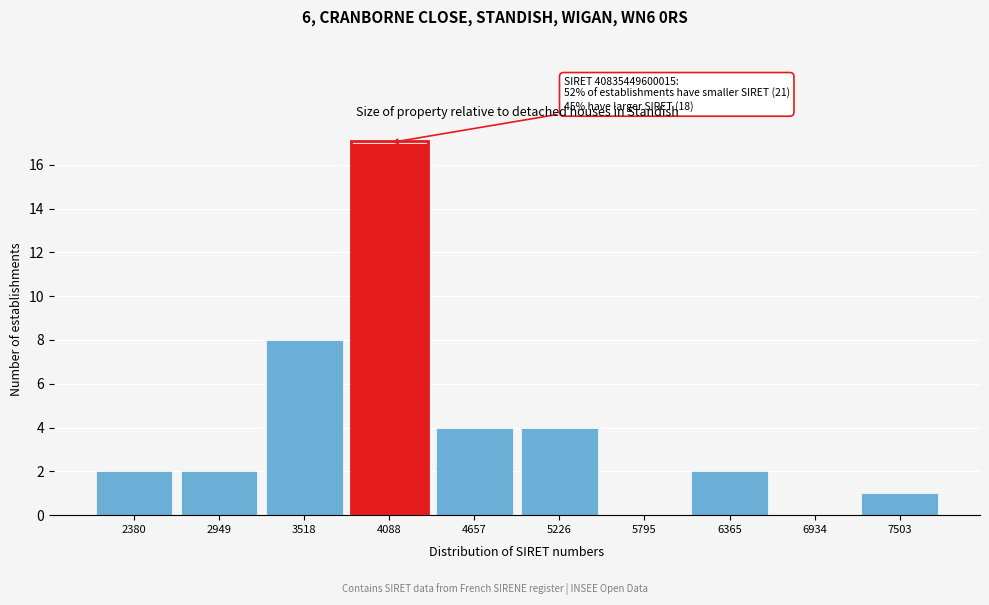

Reading right to left, extract all data points from this chart.

7503=1	6934=0	6365=2	5795=0	5226=4	4657=4	4088=17	3518=8	2949=2	2380=2